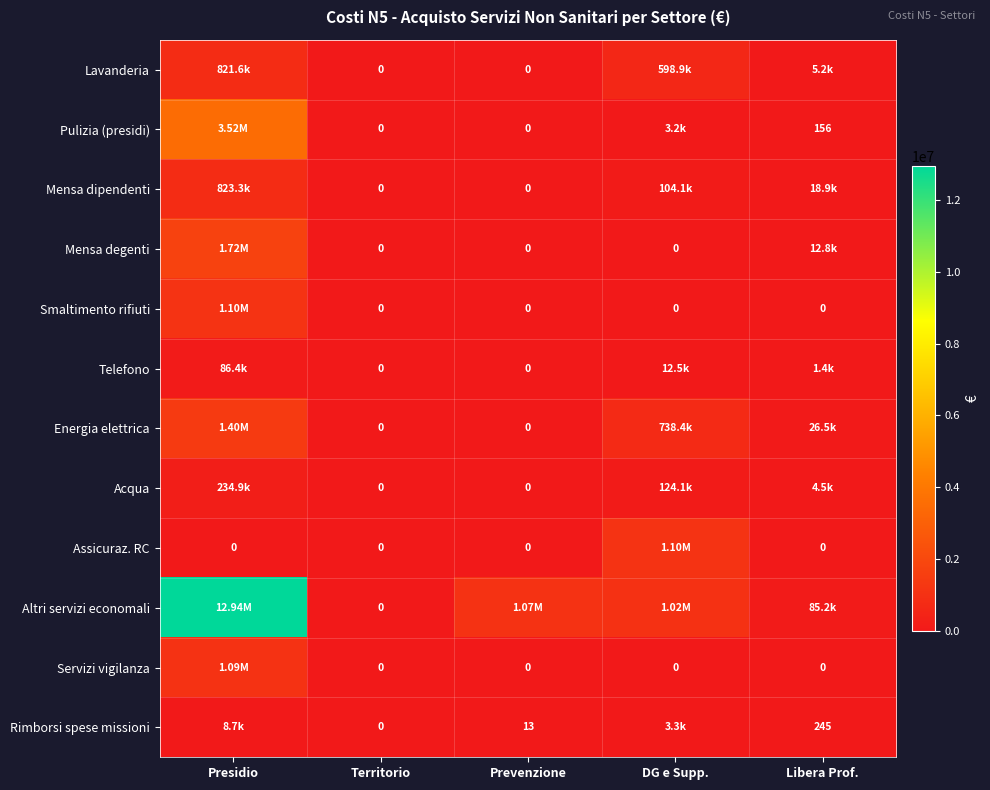

Between Presidio and Territorio, which is larger?

Presidio